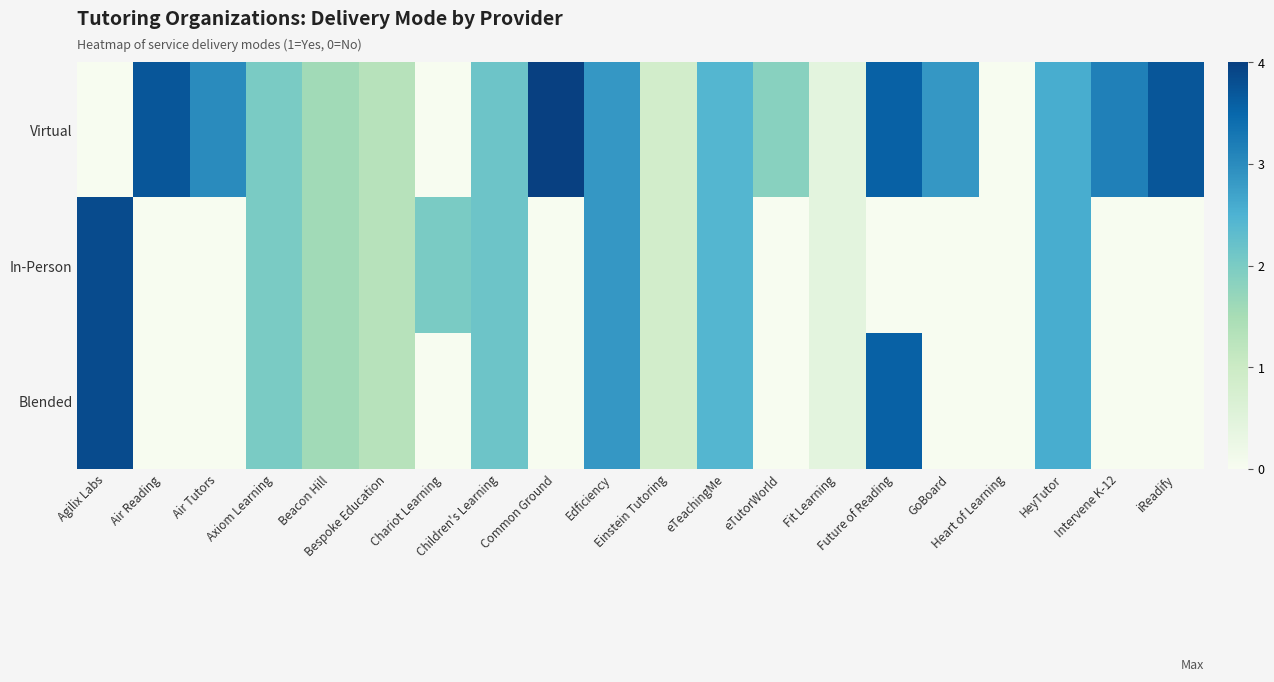

At which category is the sum across all series the highest?

Edficiency